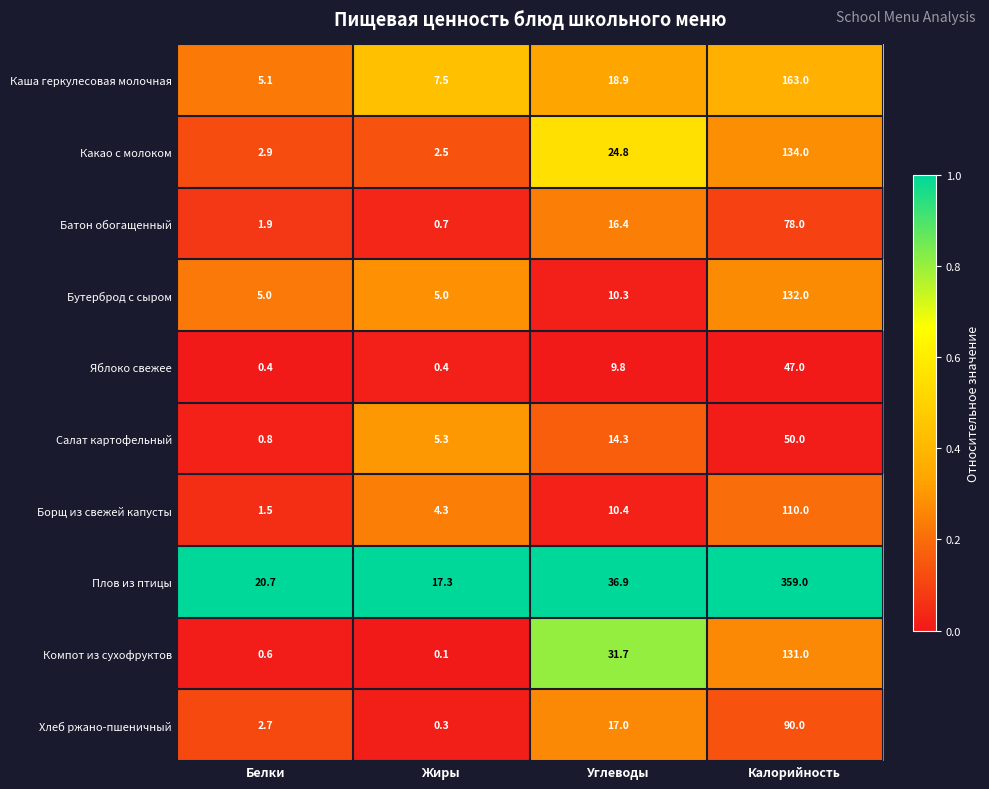

True or false: Компот из сухофруктов has a value of 59.2 at Калорийность.

False